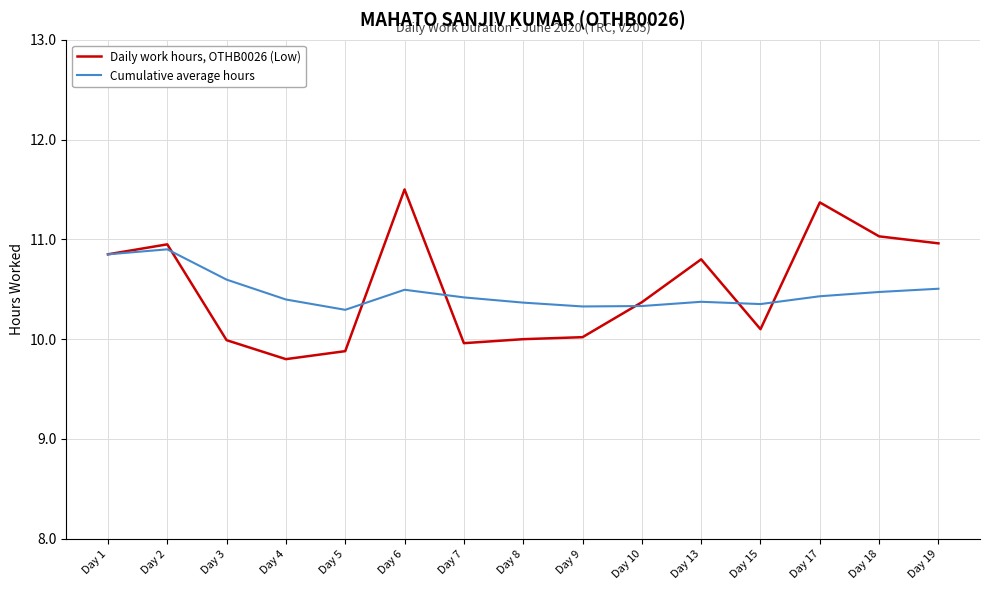

At which label does Daily work hours, OTHB0026 (Low) first exceed 10?

Day 1